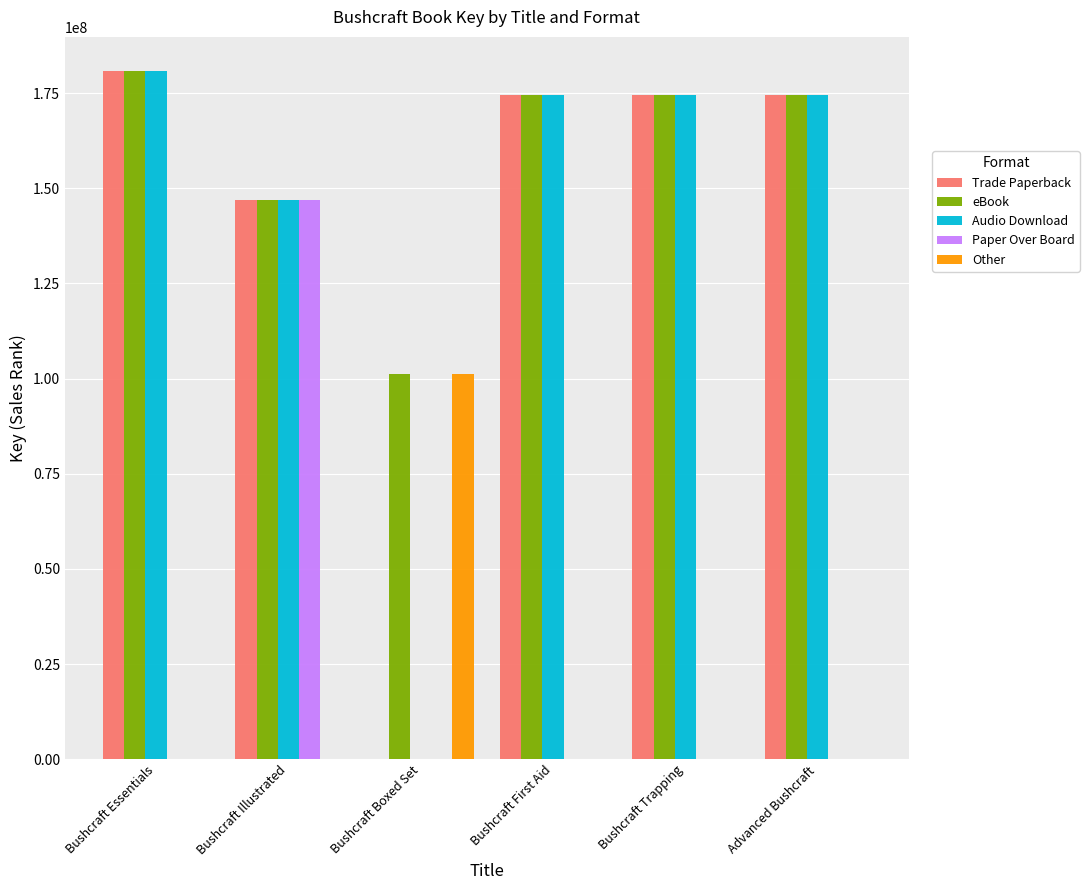

The Trade Paperback series shows 146816564 at Bushcraft Illustrated. True or false?

True